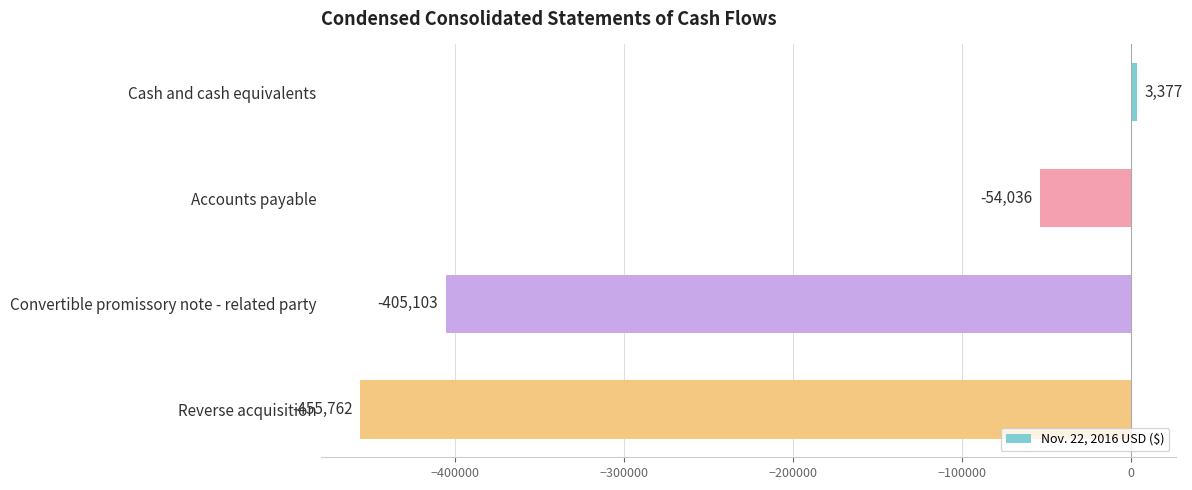

How many values are below zero?

3